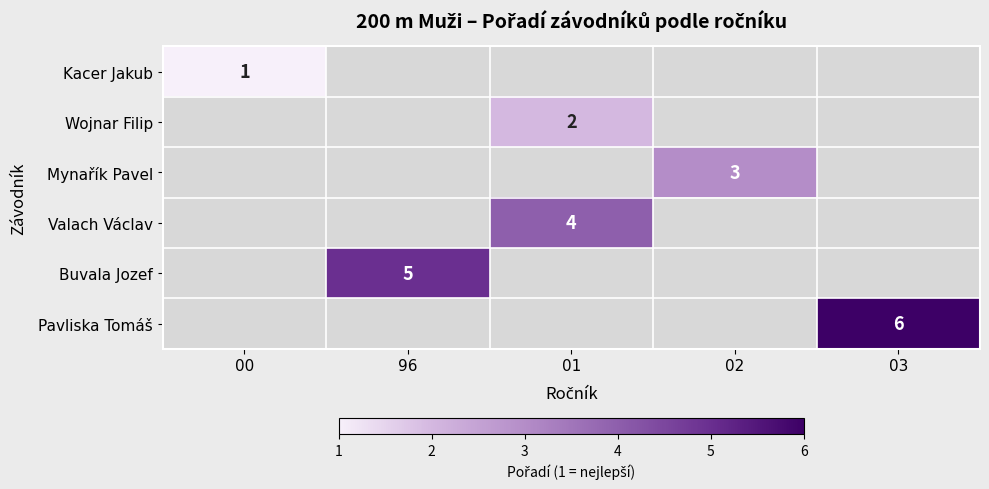

Is it true that Buvala Jozef equals 5 at 96?

True